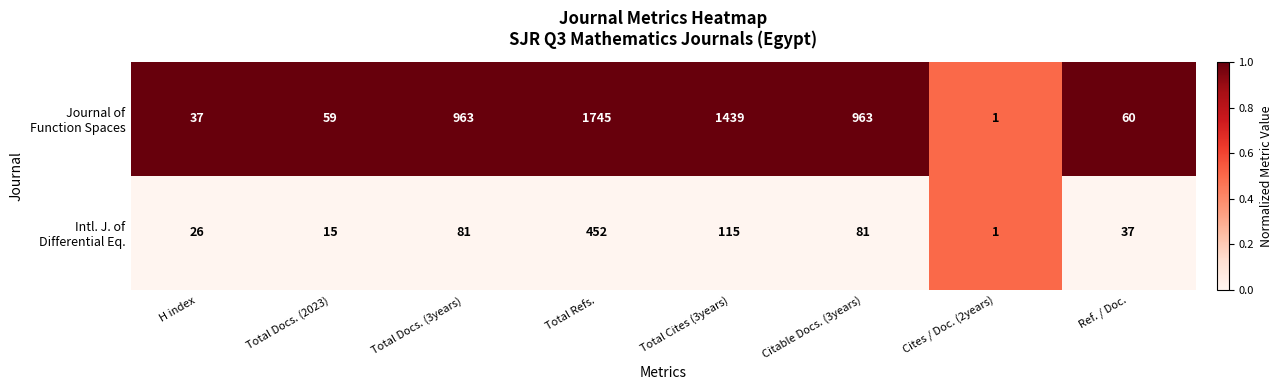

At which category is the sum across all series the highest?

Total Refs.